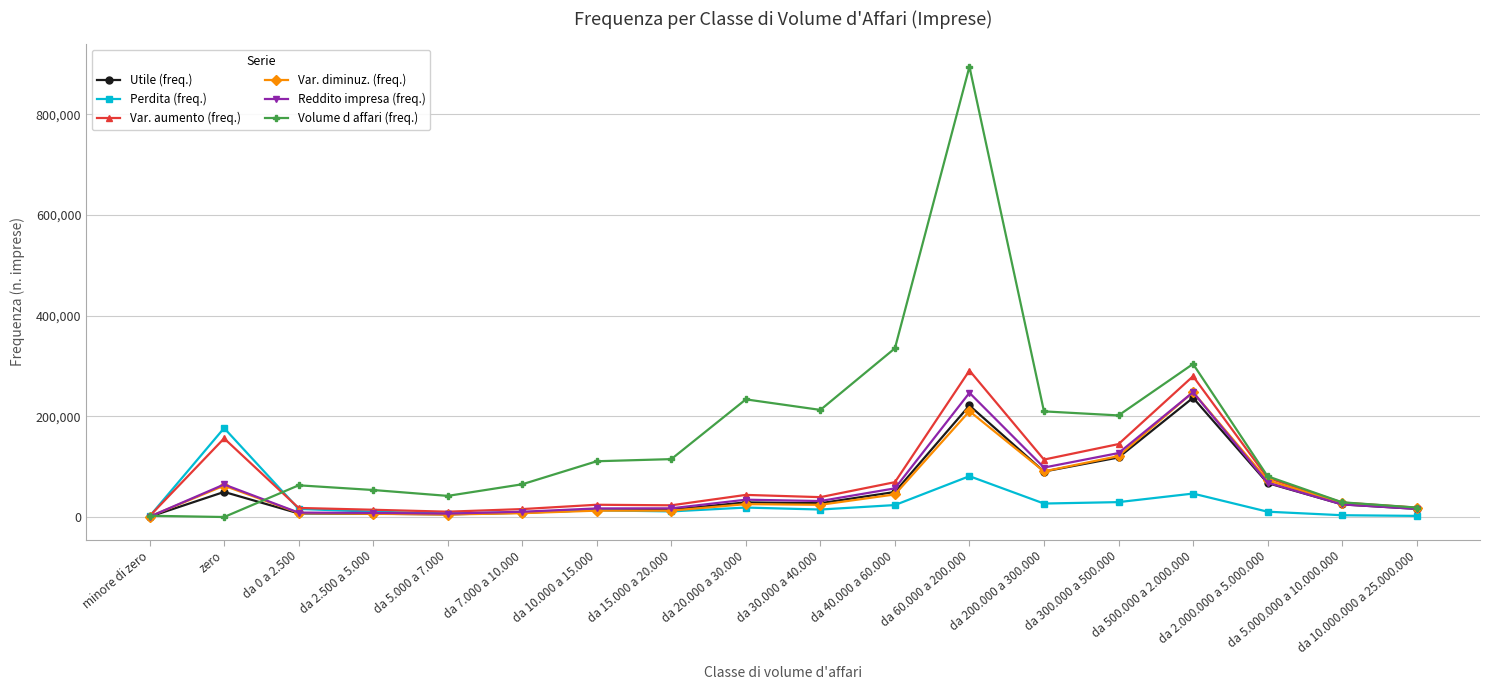

At which label is Perdita (freq.) closest to 89030?

da 60.000 a 200.000